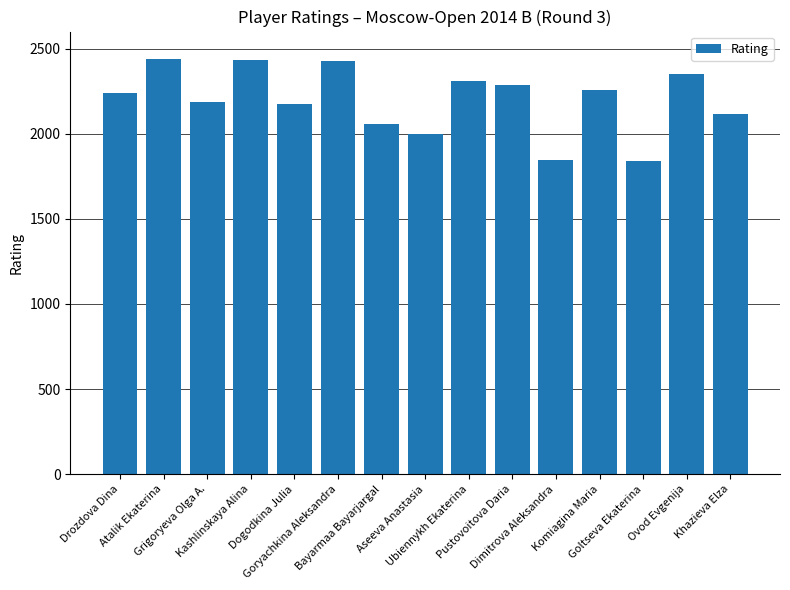

True or false: the data shows 2433 at Kashlinskaya Alina.

True